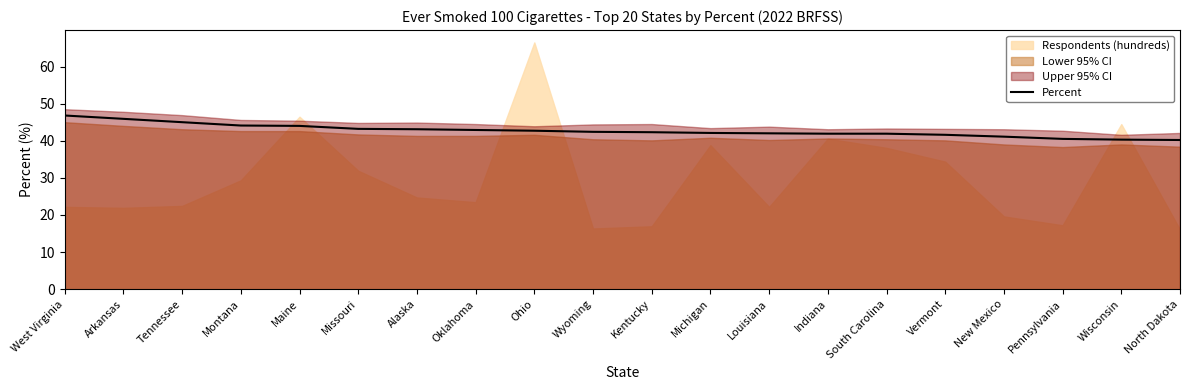

At which label is the value closest to 43?

Alaska